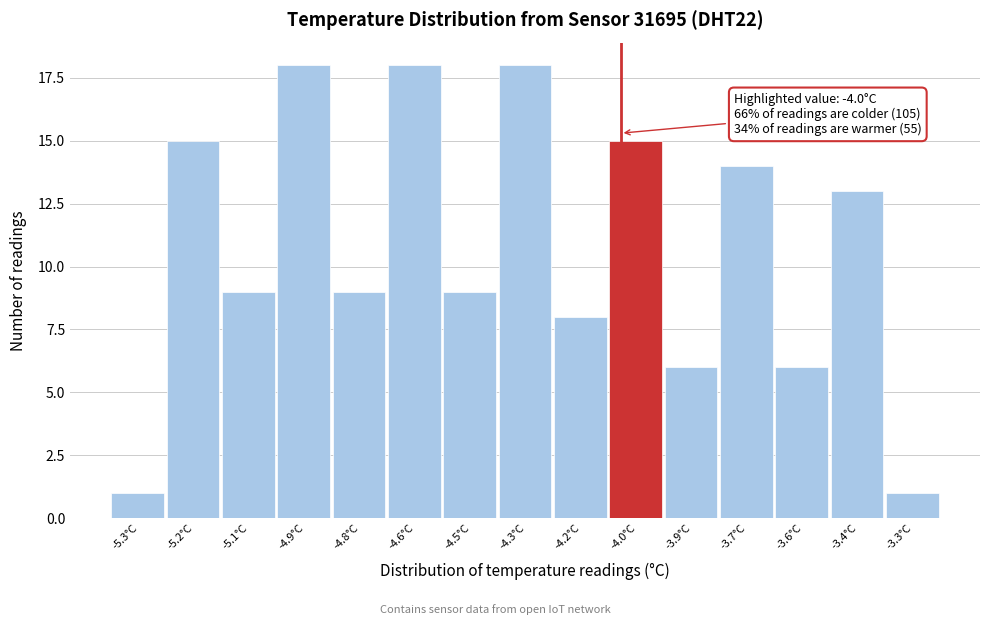

Reading left to right, what are all the values shown in this chart?

1	15	9	18	9	18	9	18	8	15	6	14	6	13	1